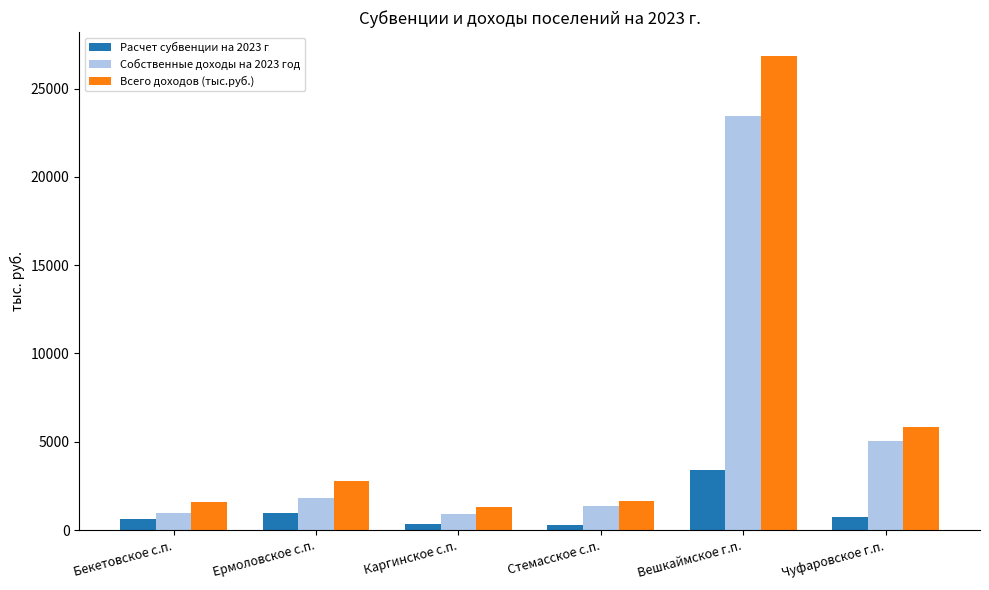

What is the value of the Расчет субвенции на 2023 г bar at the 5th from the left?

3412.1